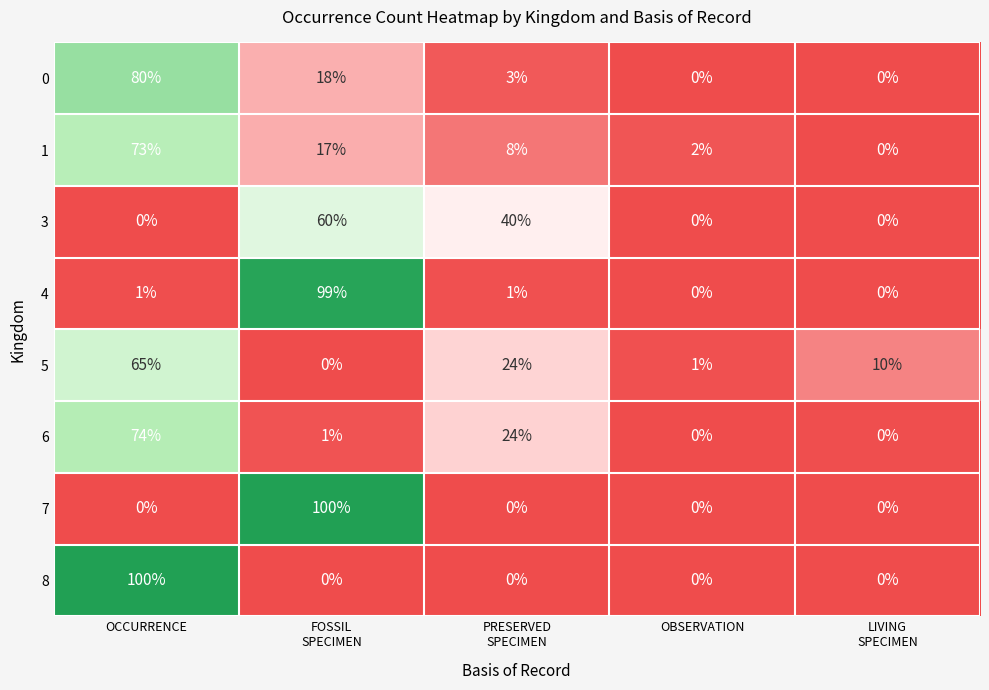

What is the spread (max minus min) of values at FOSSIL
SPECIMEN?

100